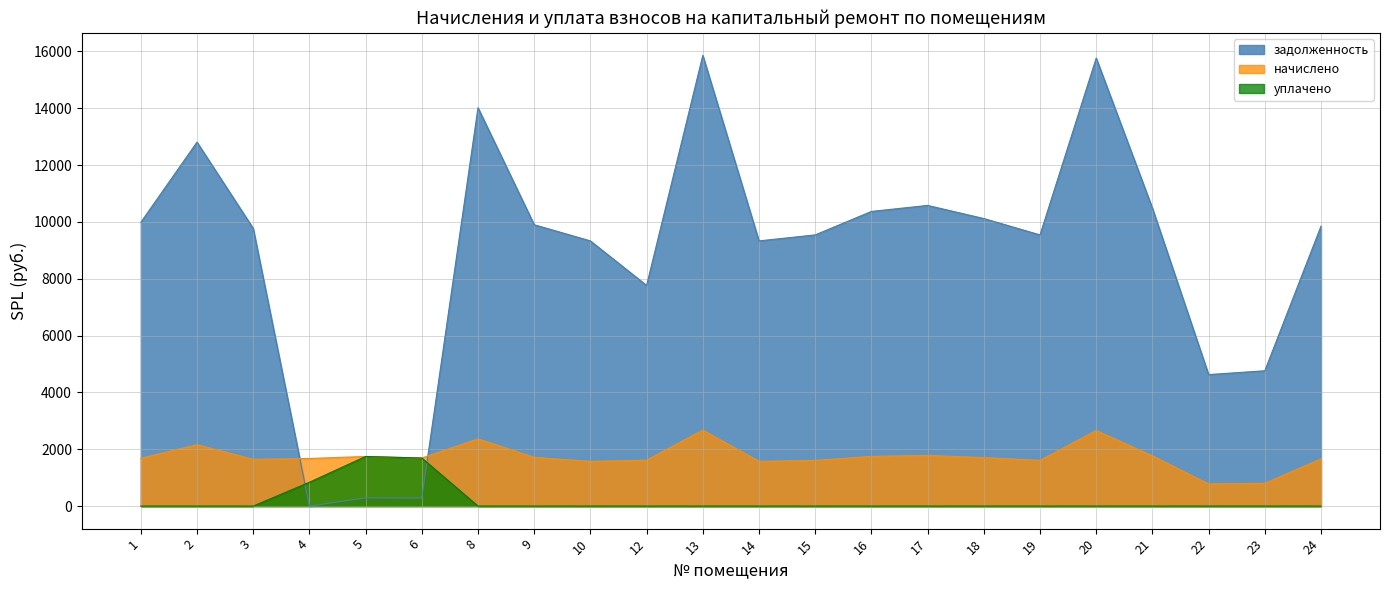

True or false: уплачено and начислено cross at least once.

False